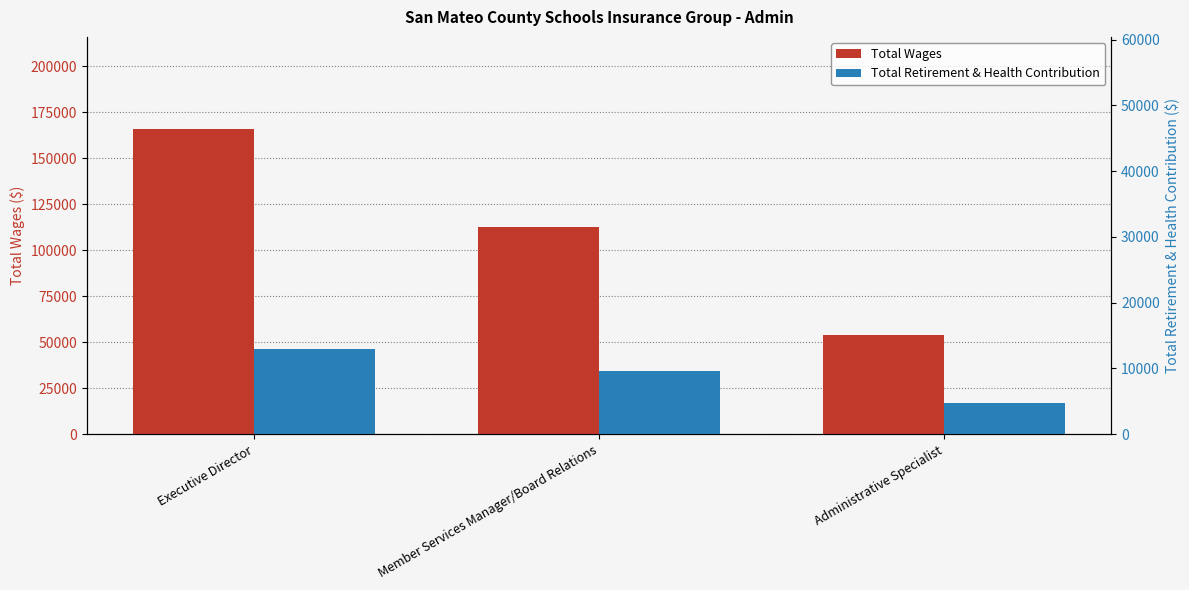

How many series are shown in this chart?

2